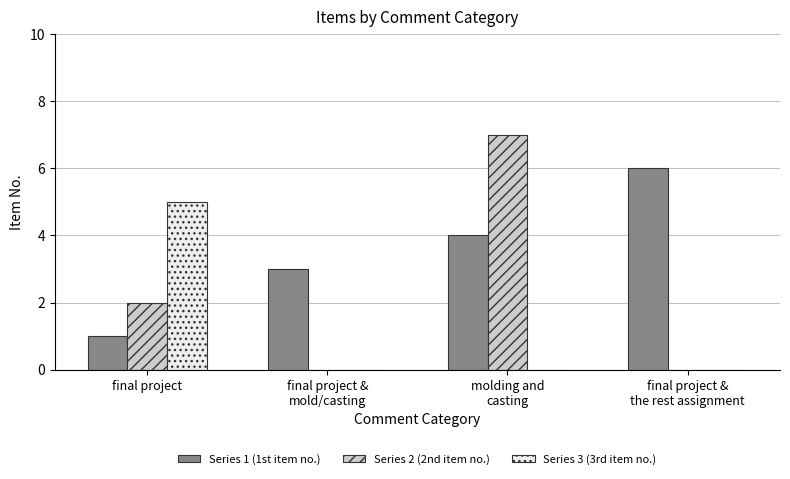

Which series has the widest spread of values?

Series 2 (2nd item no.)